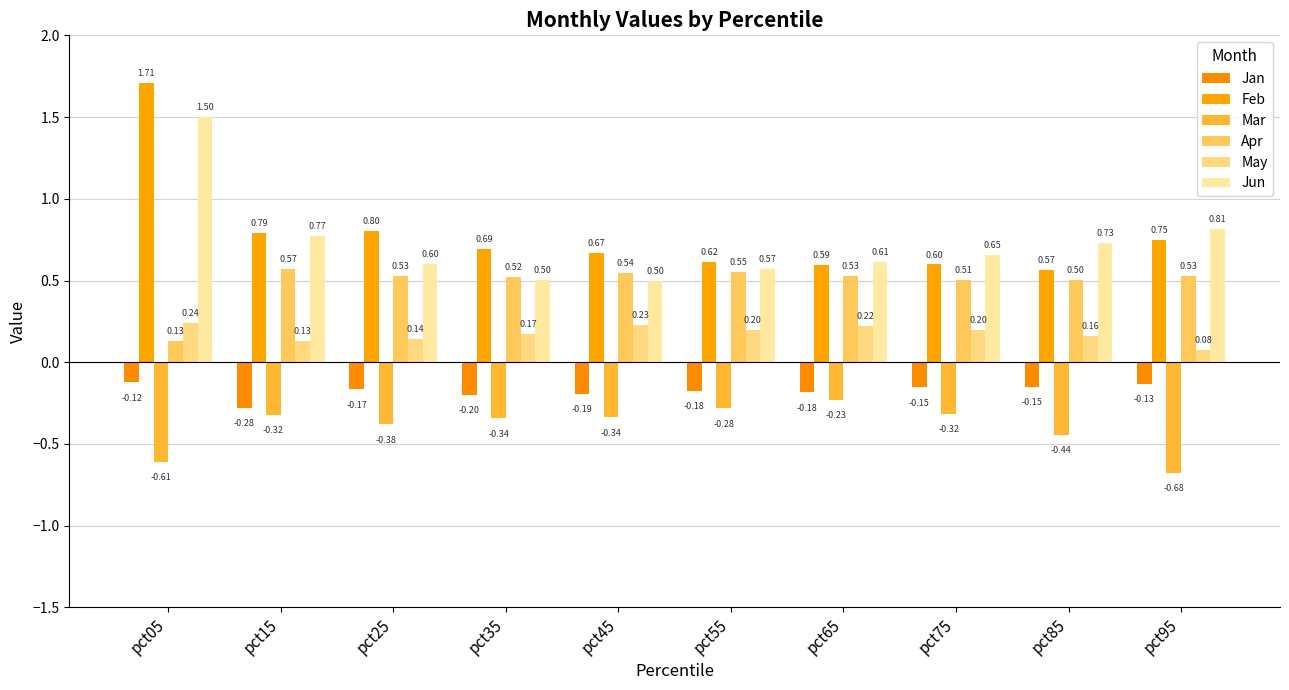

Are the bars grouped side by side (vs. stacked)?

Yes